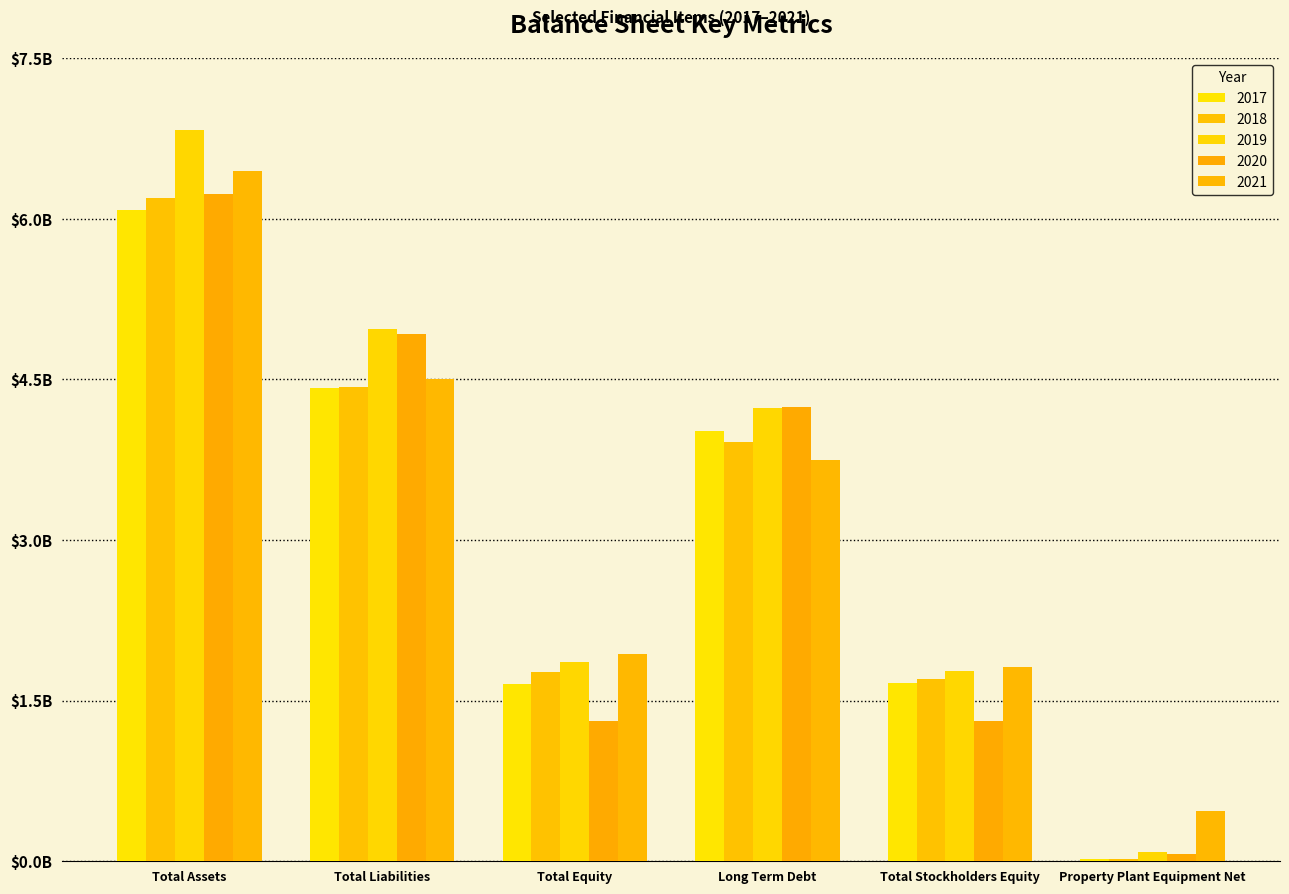

Rank the categories by 2017 value from lowest to highest.

Property Plant Equipment Net, Total Equity, Total Stockholders Equity, Long Term Debt, Total Liabilities, Total Assets